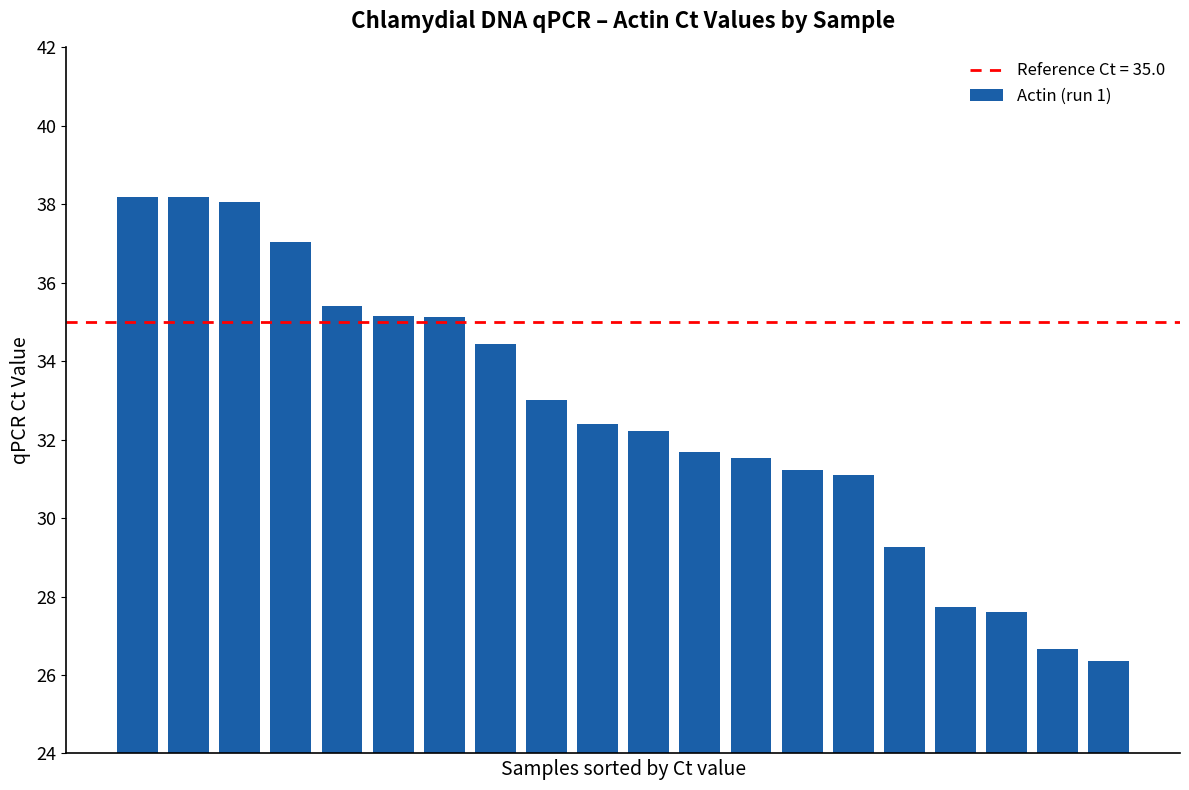

What is the sum of all values?

652.4